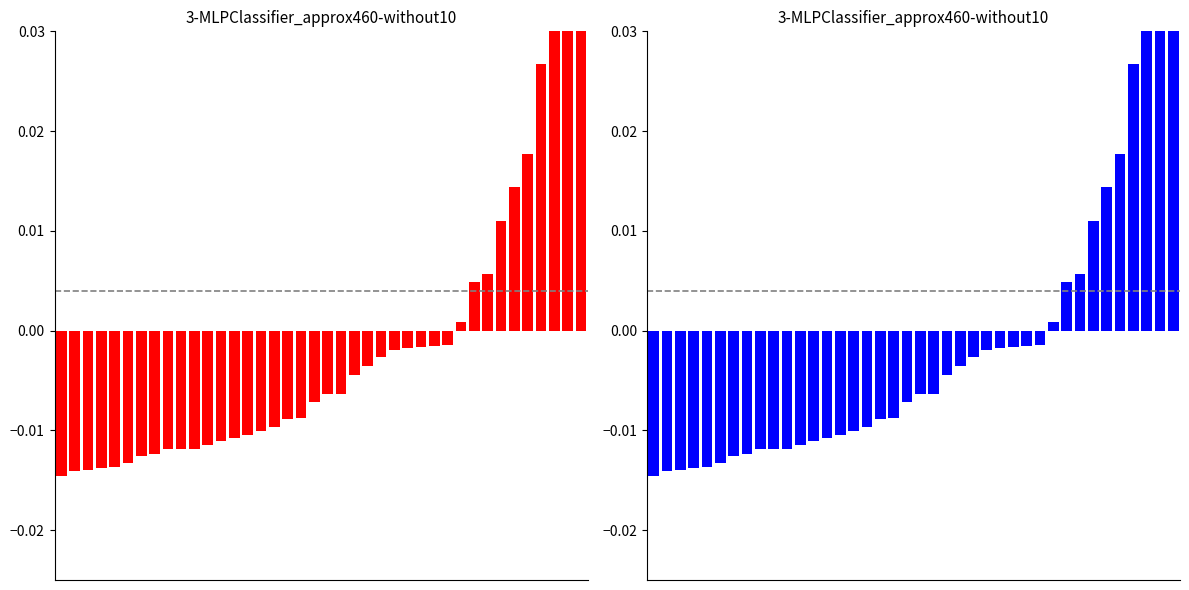

Reading right to left, what are all the values shown in this chart?

0.1	0.1	0.0	0.0	0.0	0.0	0.0	0.0	0.0	0.0	-0.0	-0.0	-0.0	-0.0	-0.0	-0.0	-0.0	-0.0	-0.0	-0.0	-0.0	-0.0	-0.0	-0.0	-0.0	-0.0	-0.0	-0.0	-0.0	-0.0	-0.0	-0.0	-0.0	-0.0	-0.0	-0.0	-0.0	-0.0	-0.0	-0.0